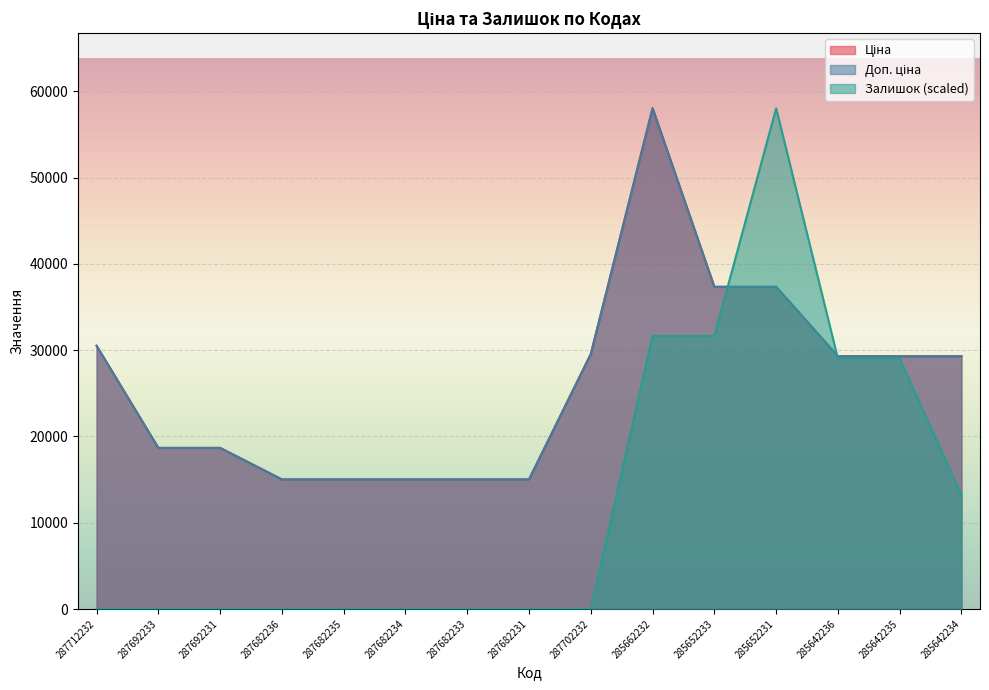

True or false: Залишок and Ціна intersect in this chart.

True